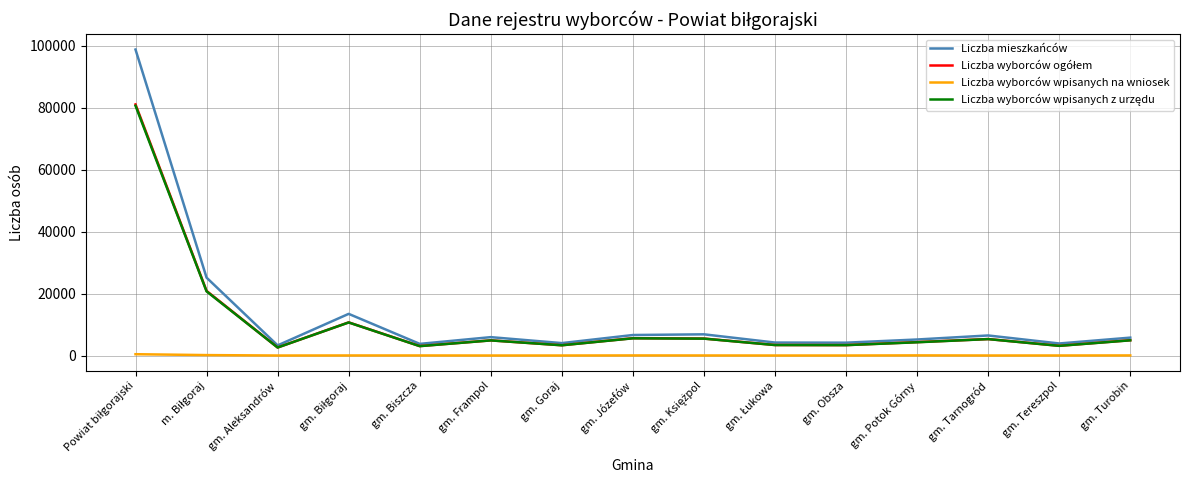

True or false: Liczba mieszkańców has a value of 3895 at gm. Tereszpol.

True